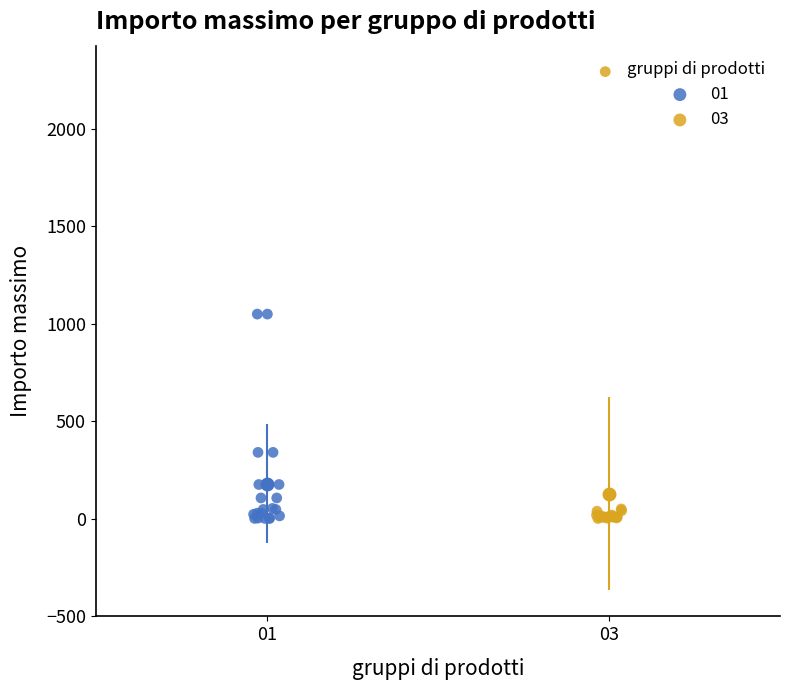

What are all the series names shown in the legend?

01, 03